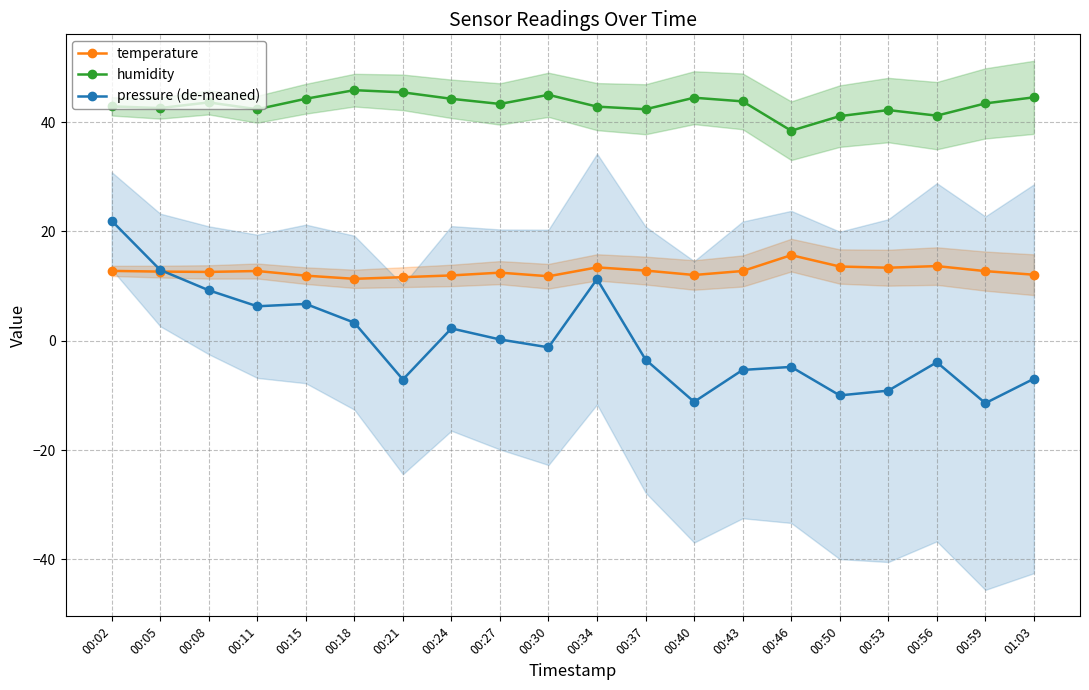

What is the difference between the second highest and second lowest values in the humidity series?

4.4